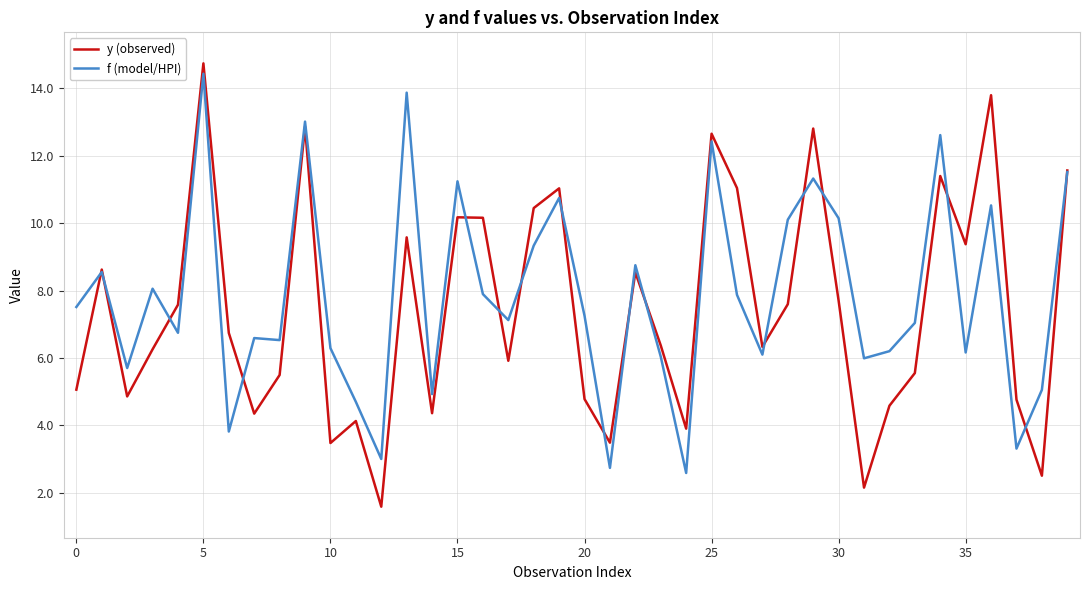

Which series has the widest spread of values?

y (observed)